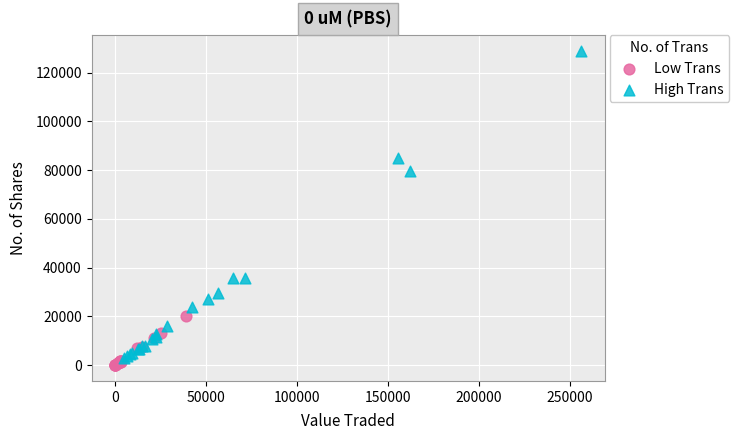

What are all the series names shown in the legend?

Low Trans, High Trans